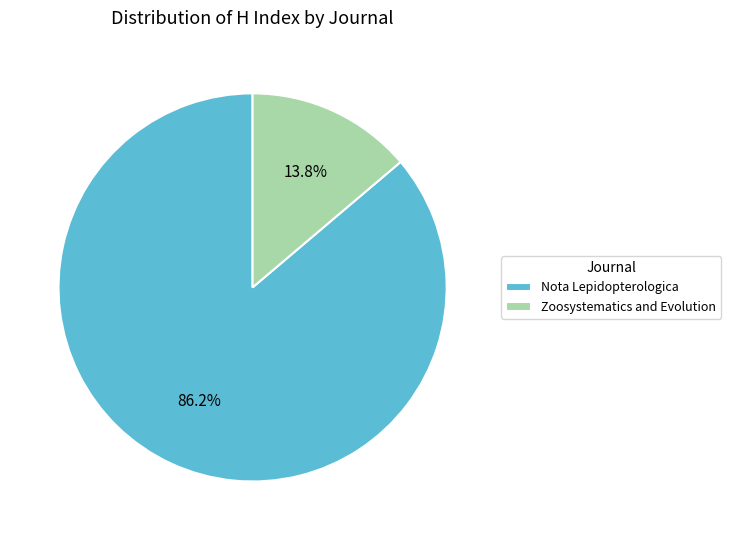

To the nearest percent, what is the average slice percentage?

50%